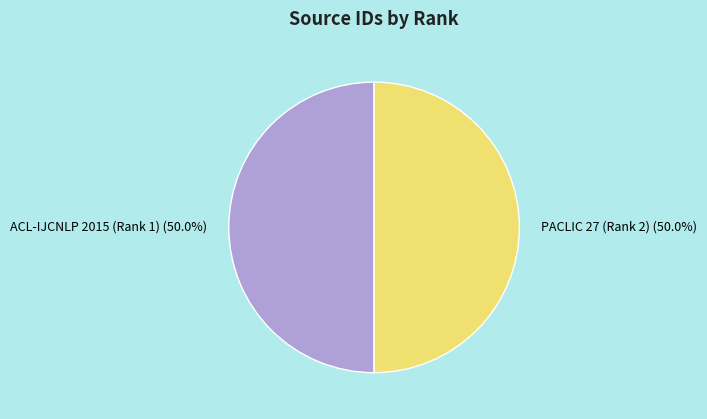

What is the ratio of the value at PACLIC 27 (Rank 2) to the value at ACL-IJCNLP 2015 (Rank 1)?

1.0